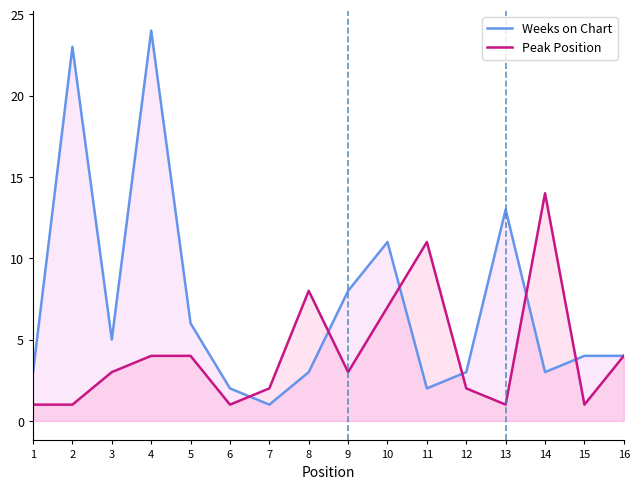

Which series has the widest spread of values?

Weeks on Chart